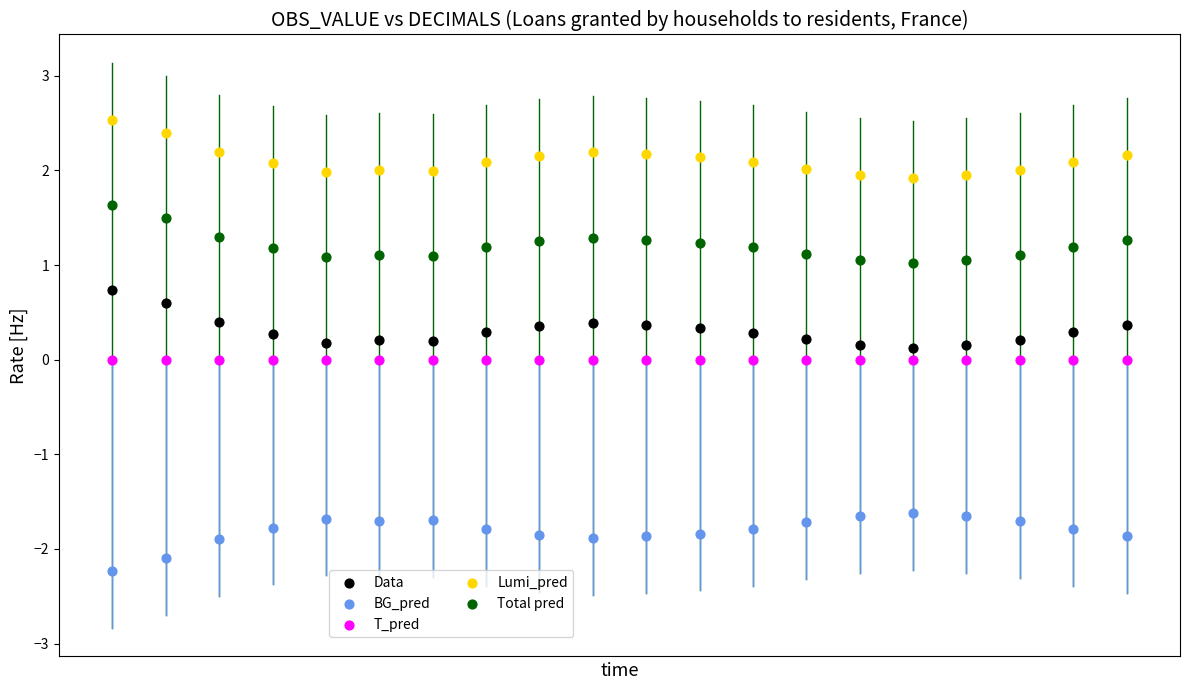

Which series reaches the maximum Y coordinate?

Lumi_pred